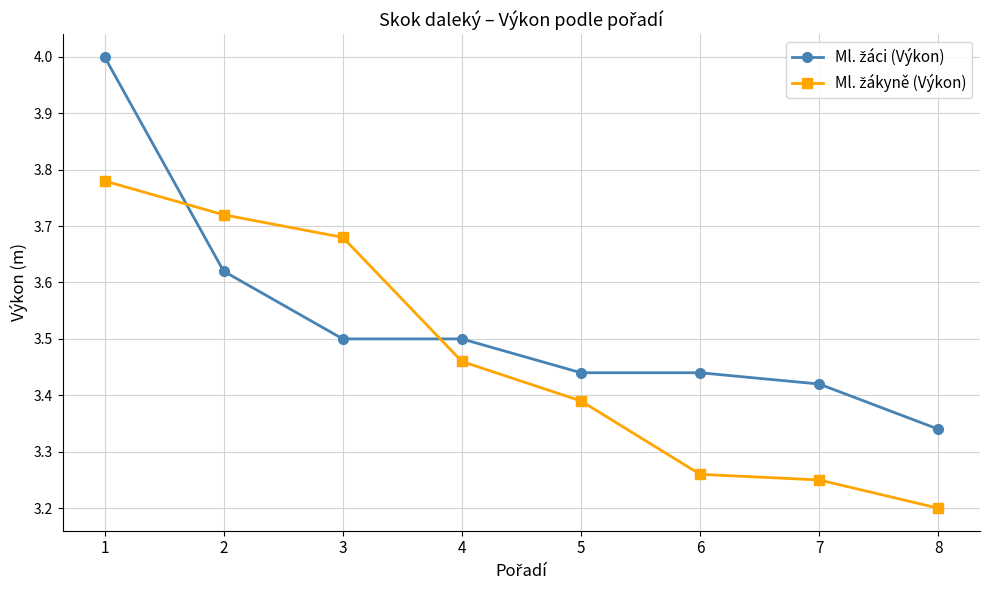

At how many categories does at least one series exceed 3?

8